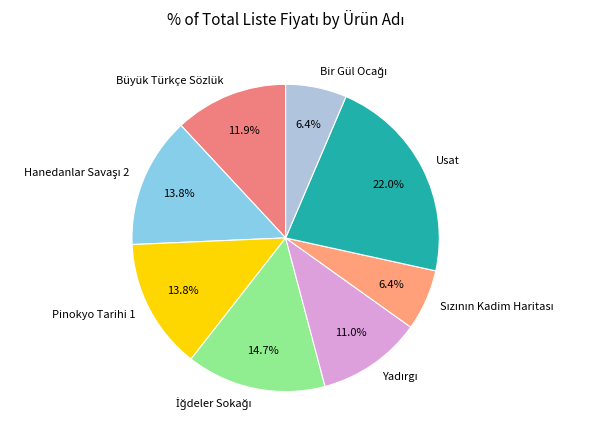

Which category has the biggest portion of the pie?

Usat